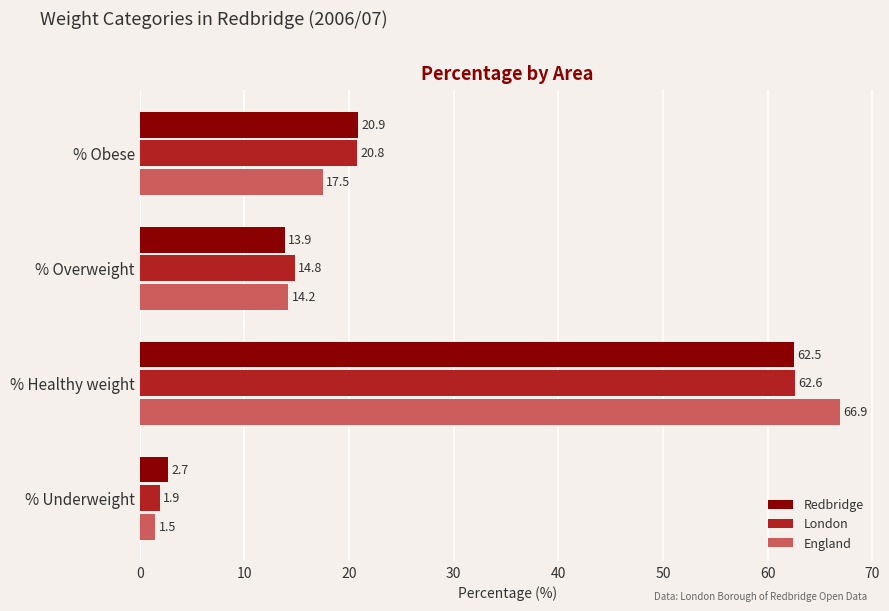

What is the difference between the maximum and second lowest values in the Redbridge series?

48.6